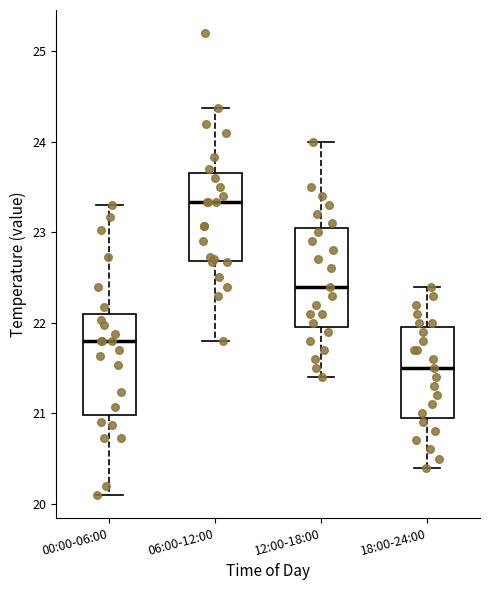

Reading left to right, read every box against the y-axis: the position of its median line, the range the box covers, and the ends of its whiskers. The values are not printed on the chart, so give them approximately, as read against the axis.

00:00-06:00: median 21.8, box 21.0 to 22.1, whiskers 20.1 to 23.3
06:00-12:00: median 23.3, box 22.7 to 23.7, whiskers 21.8 to 24.4
12:00-18:00: median 22.4, box 22.0 to 23.1, whiskers 21.4 to 24.0
18:00-24:00: median 21.5, box 21.0 to 22.0, whiskers 20.4 to 22.4